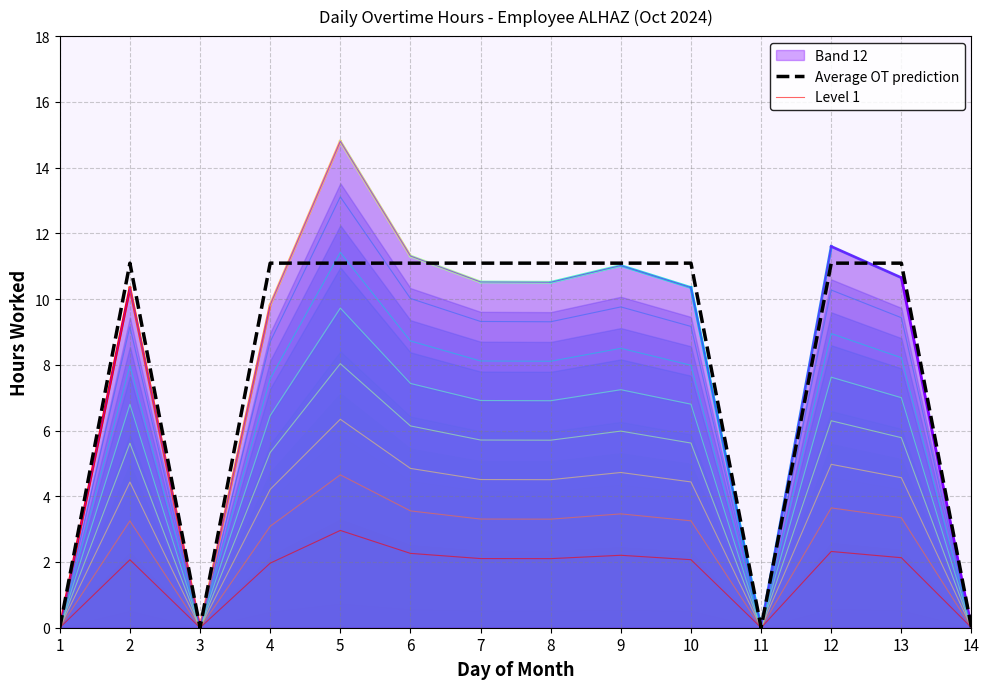

Where is Average OT prediction nearest to the value 5?

1